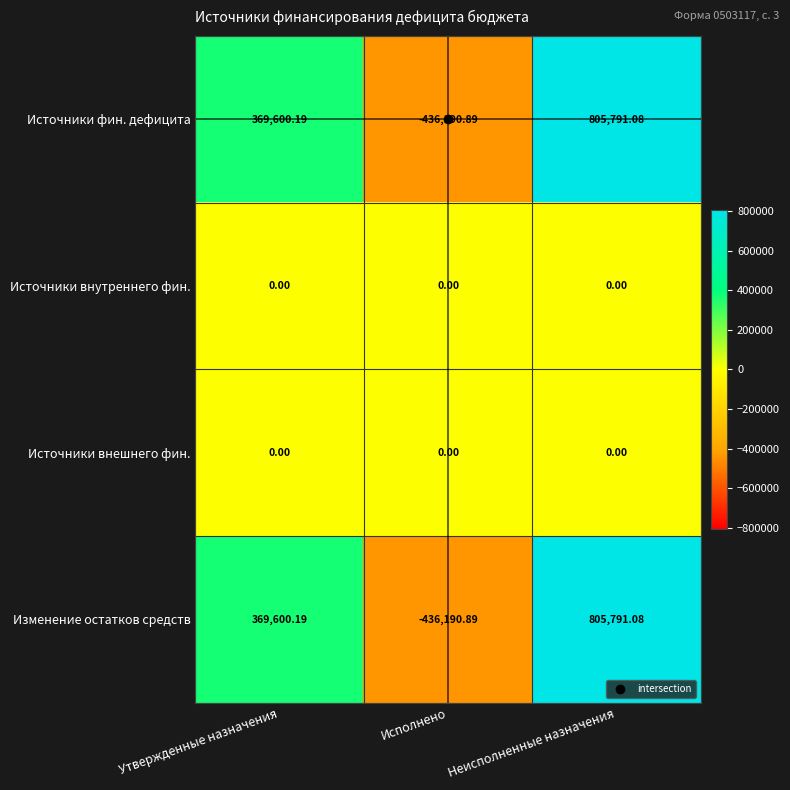

What is the difference between the highest and lowest values at Утвержденные назначения?

369600.2